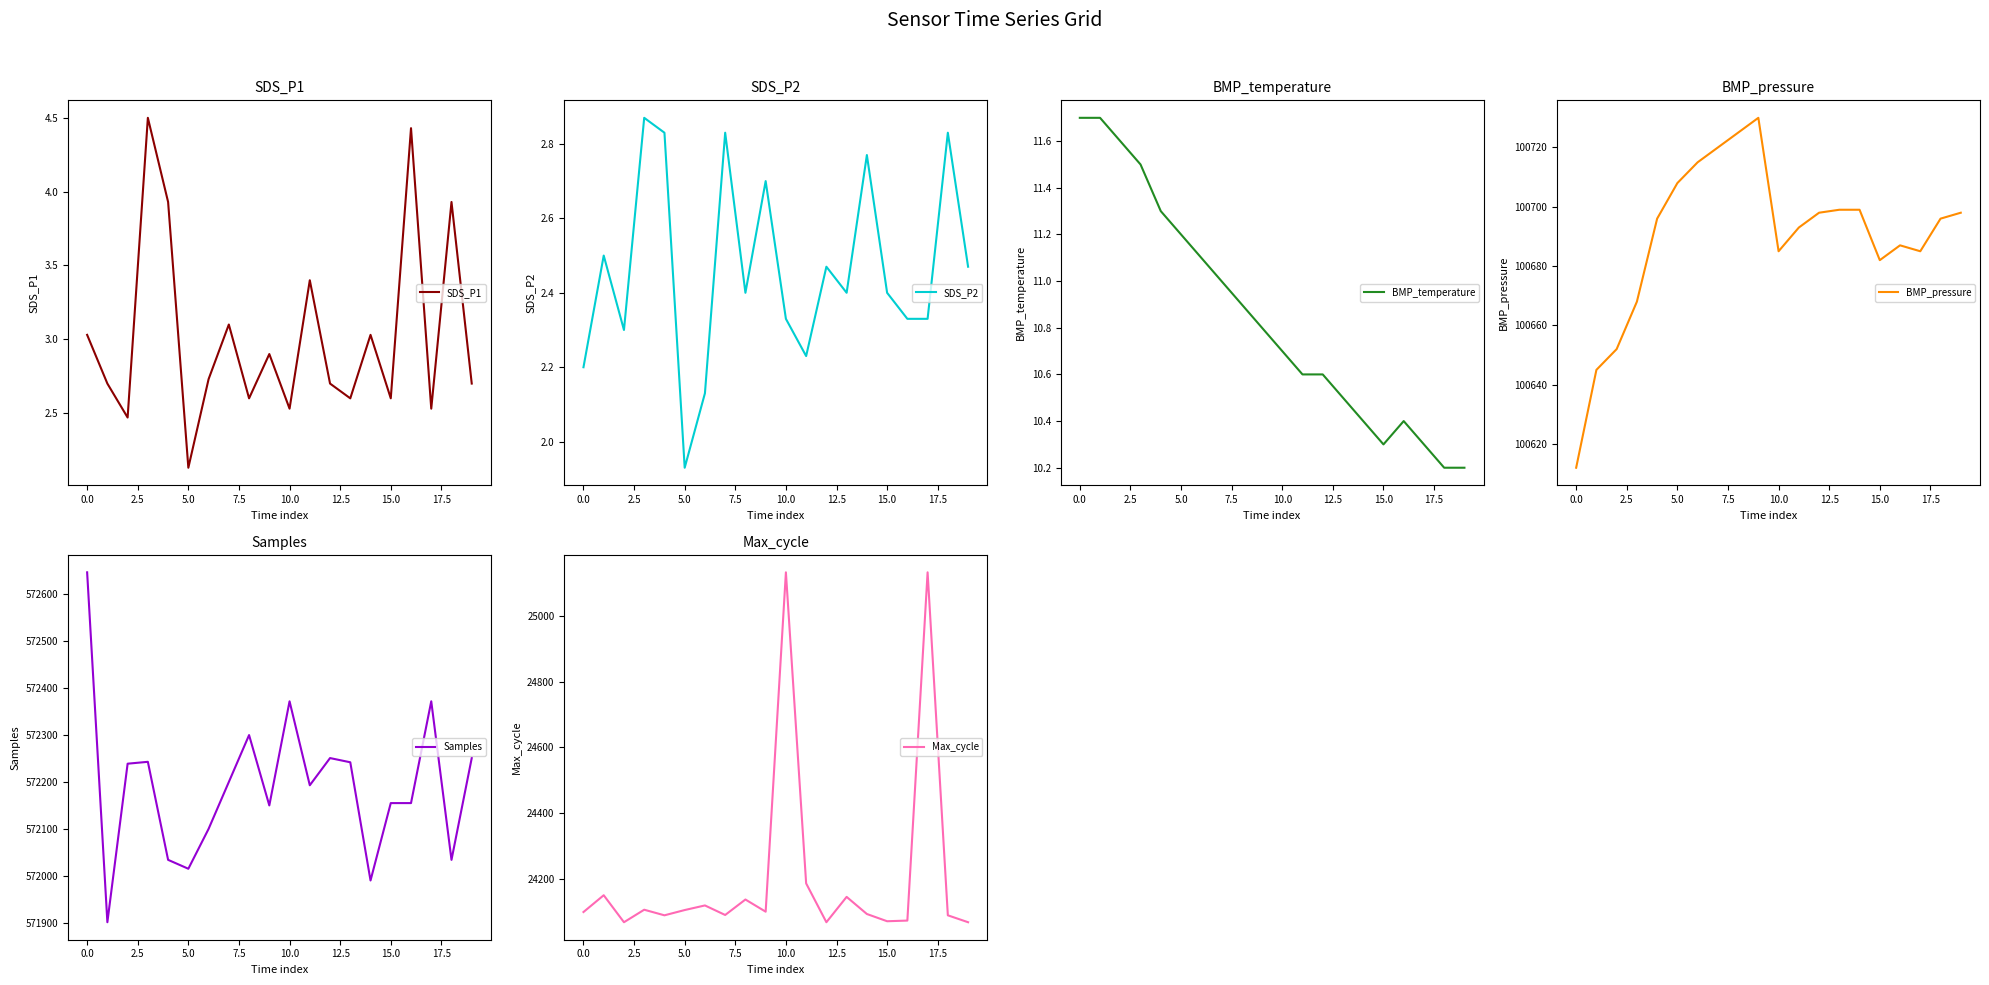

The BMP_temperature series shows 10.4 at 16. True or false?

True